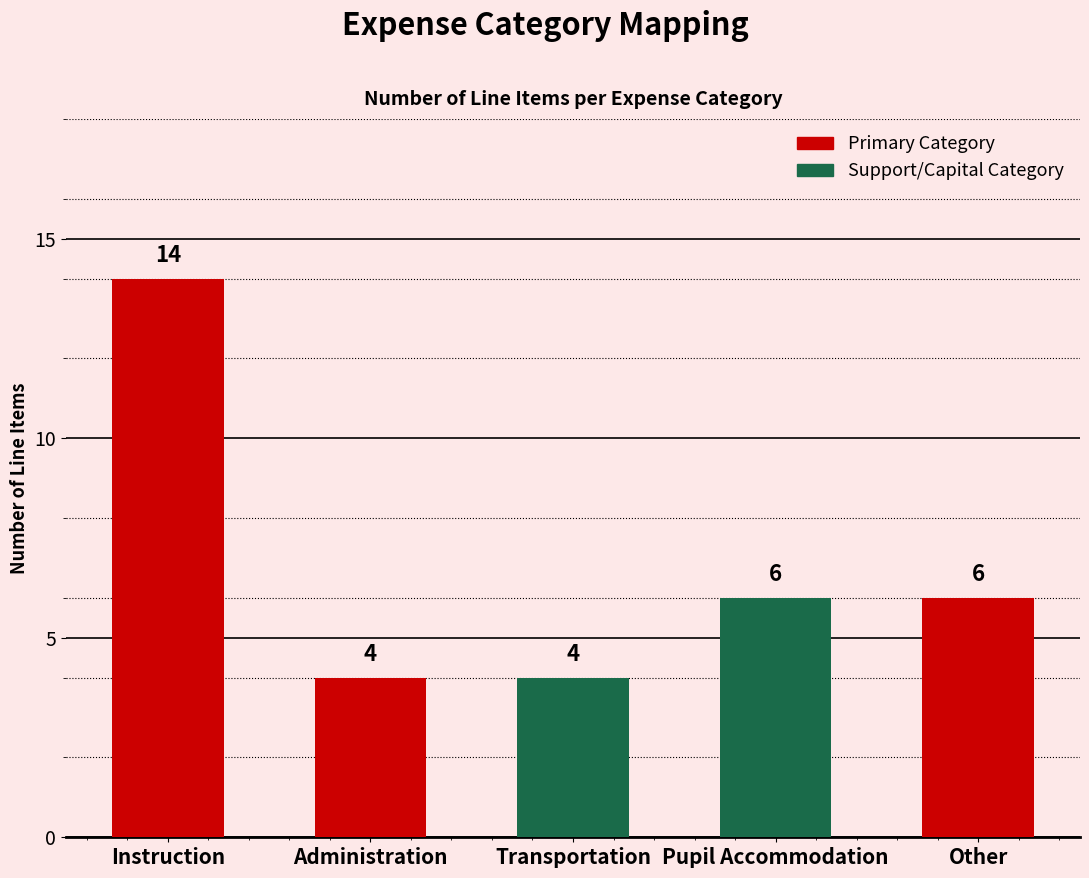

What is the average value?

7